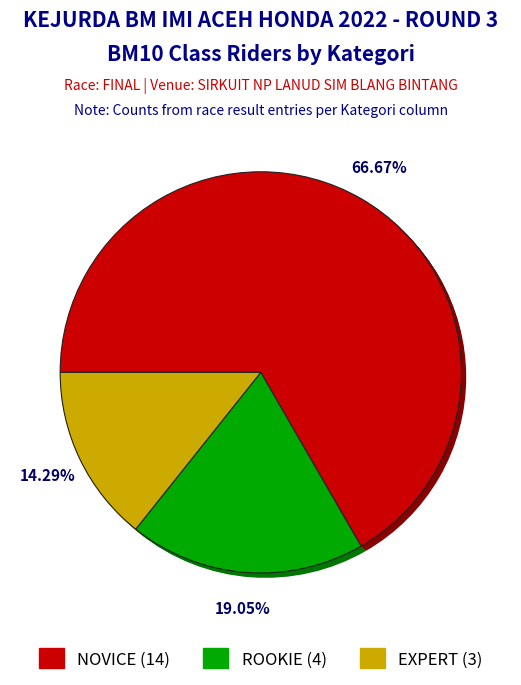

What is the smallest slice in the pie chart?

EXPERT